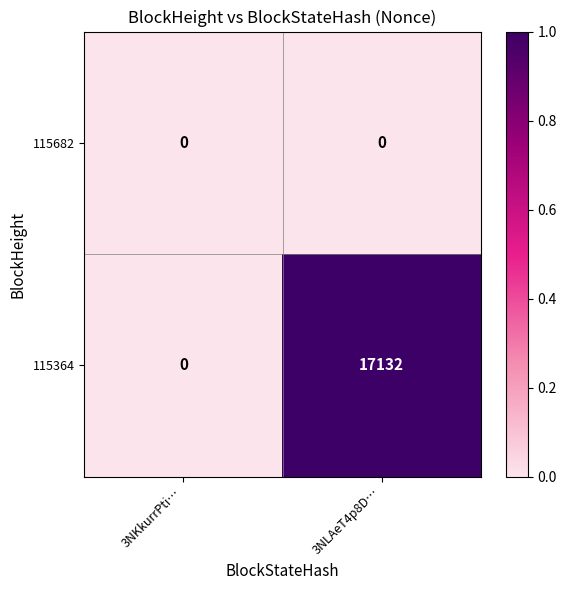

What is the maximum value shown in the chart?

17132